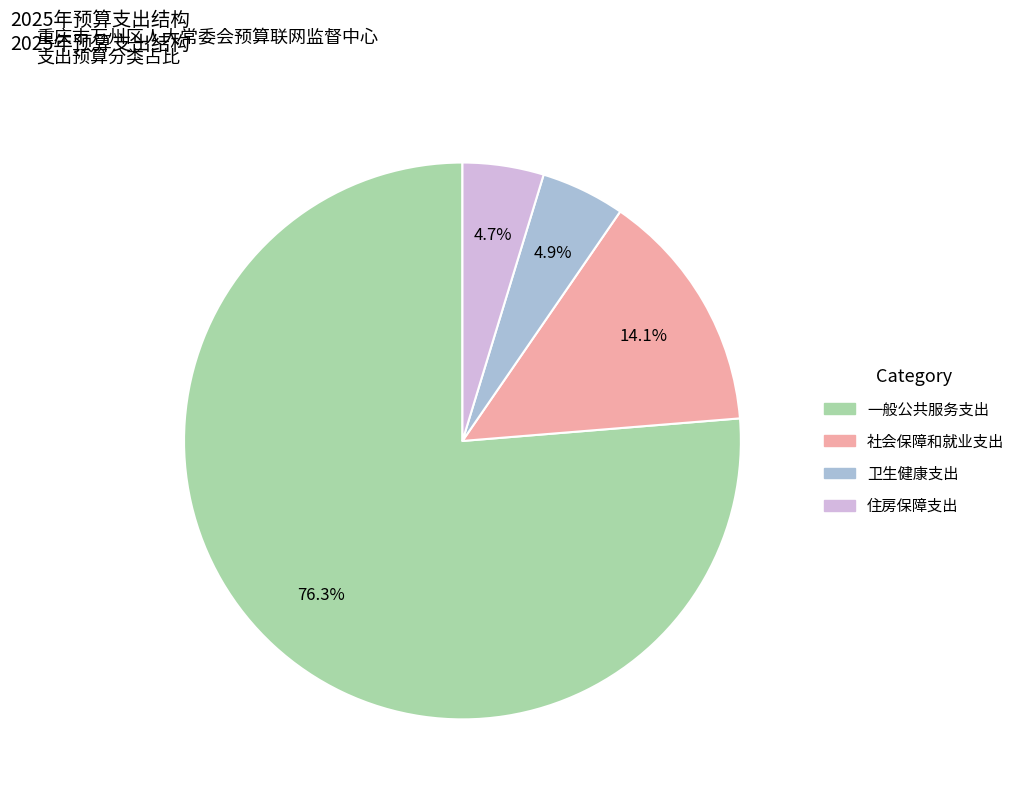

What percentage is NOT represented by 住房保障支出?

95.3%